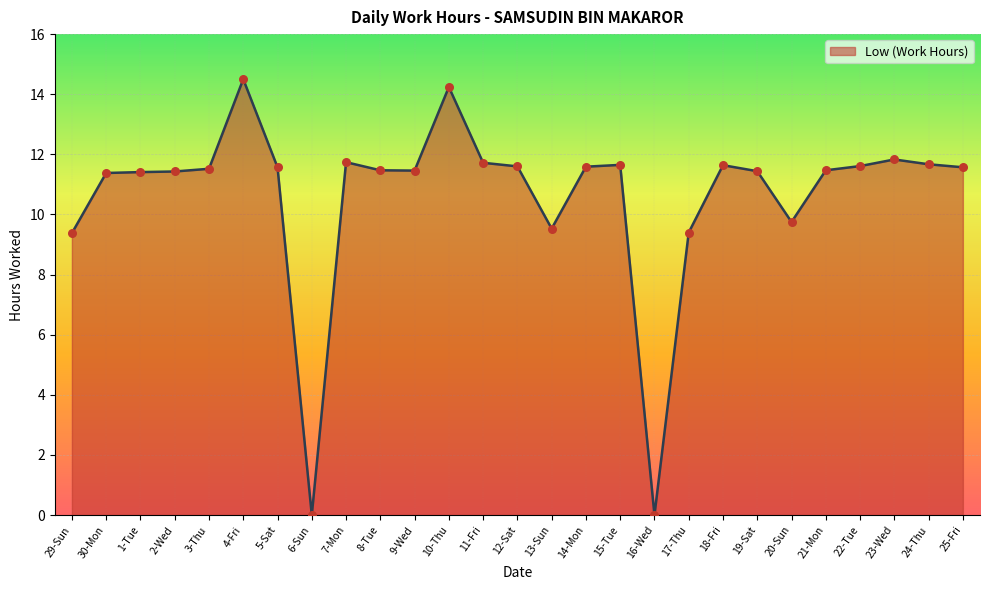

Between 29-Sun and 9-Wed, which is larger?

9-Wed